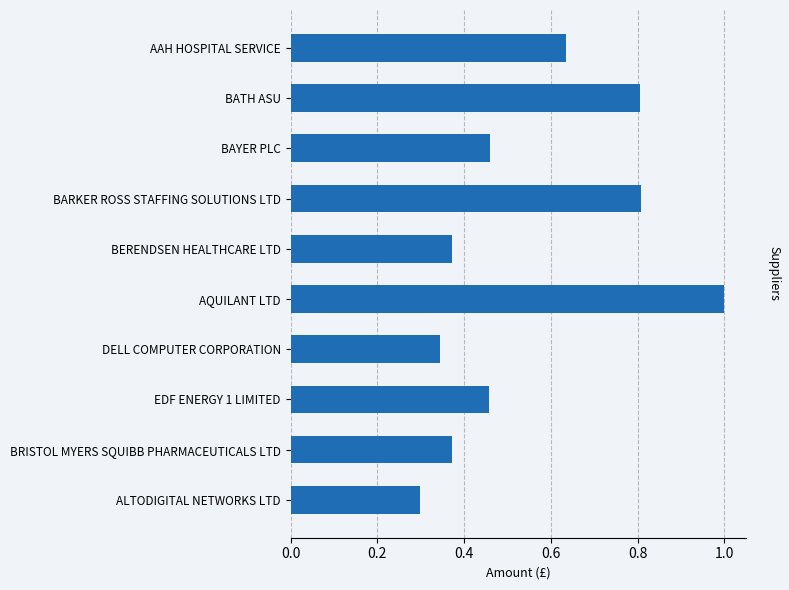

What is the minimum value shown in the chart?

0.3